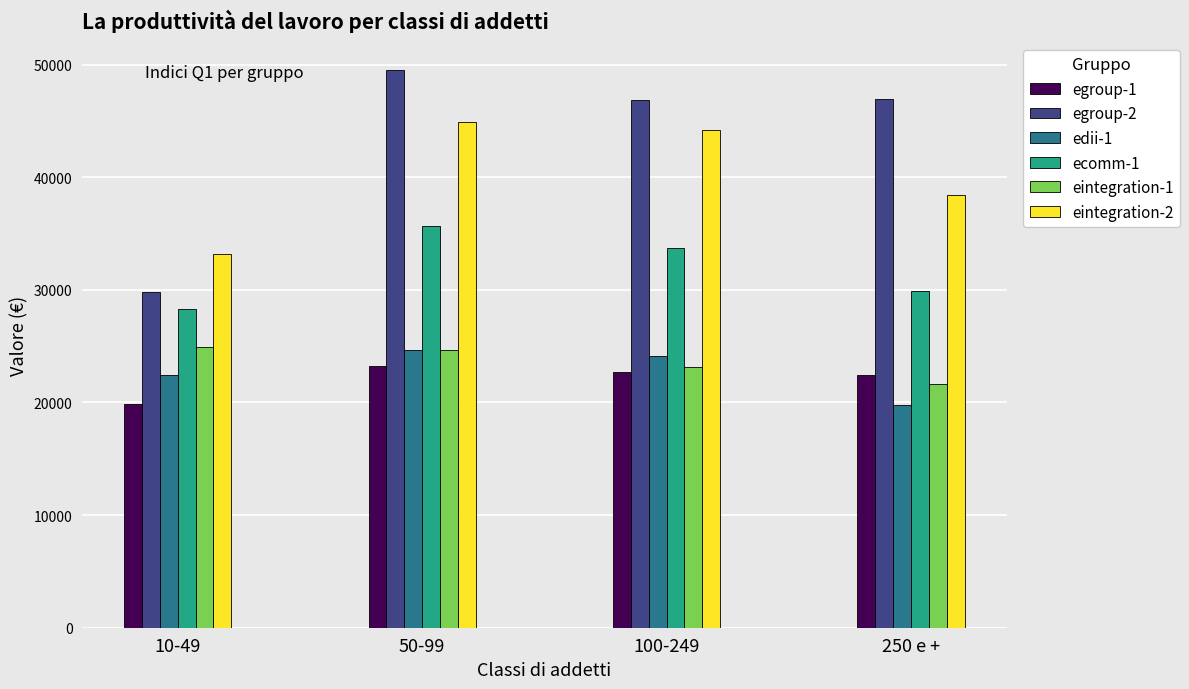

What is the difference between the eintegration-2 values at 250 e + and 10-49?

5281.5